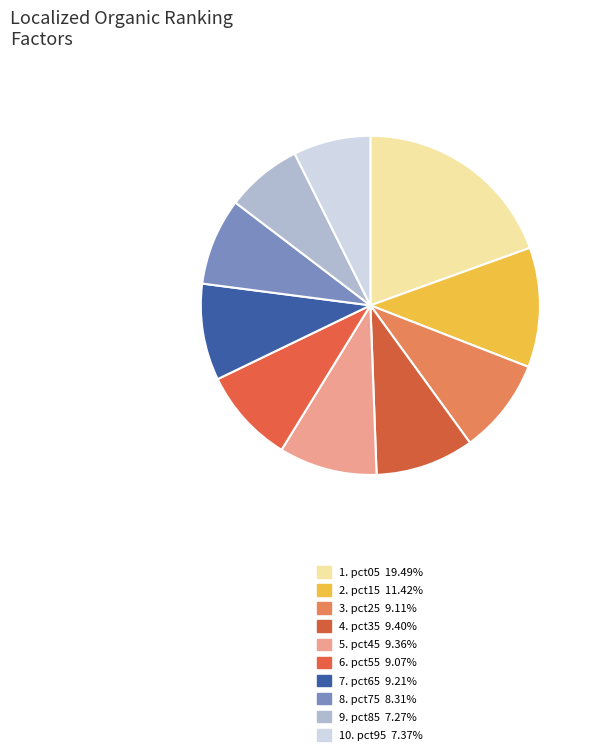

How many slices are in this pie chart?

10